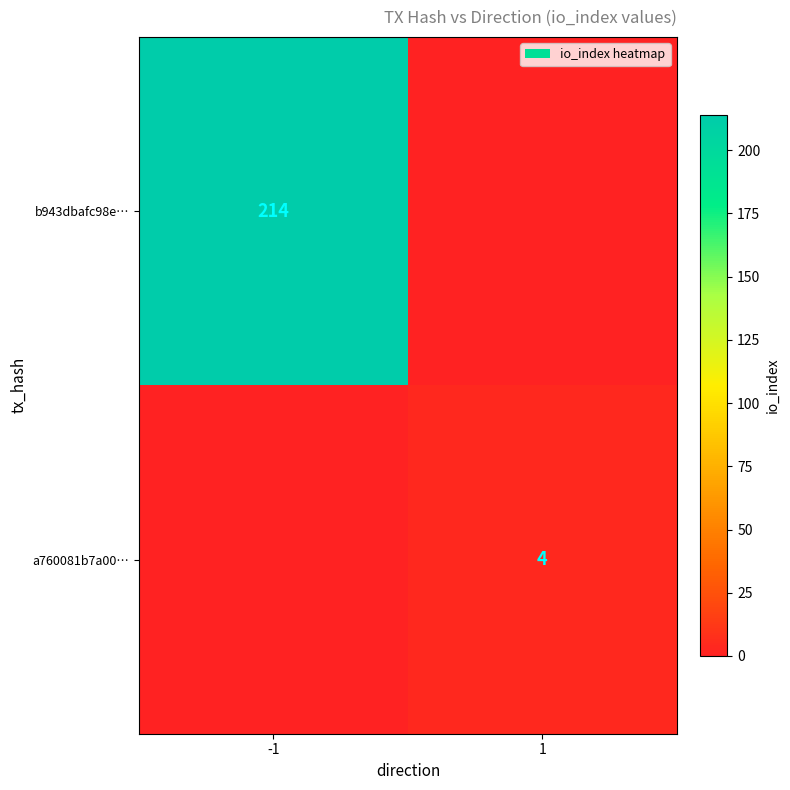

What is the total value across all series at 1?

4